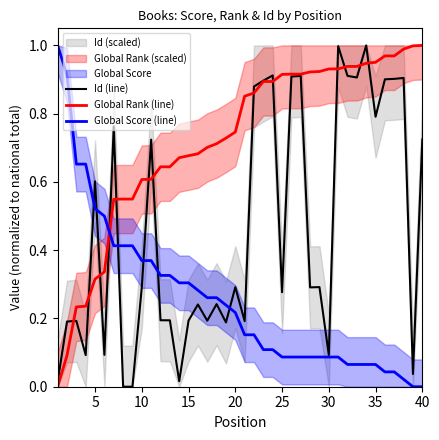

After their last crossing, which series has the higher values: Global Rank (line) or Id (line)?

Global Rank (line)